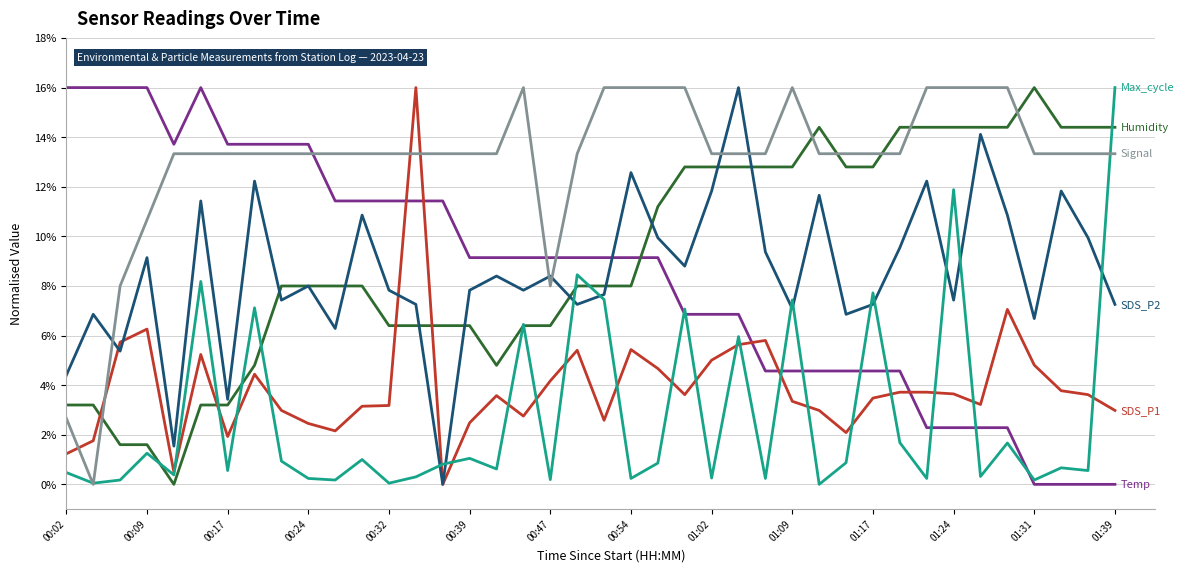

What is the greatest value displayed?

16.0